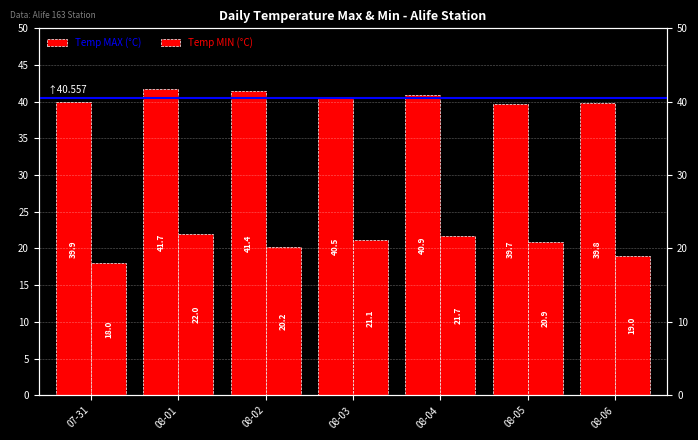

List the series in order of their overall mean, lowest first.

Temp MIN (°C), Temp MAX (°C)